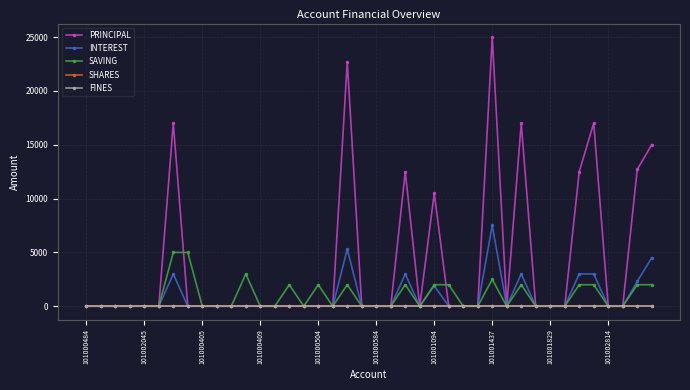

Reading left to right, list all the values displayed in this chart.

PRINCIPAL: 0	0	0	0	0	0	17000	0	0	0	0	0	0	0	0	0	0	0	22700	0	0	0	12500	0	10500	0	0	0	25000	0	17000	0	0	0	12500	17000	0	0	12700	15000
INTEREST: 0	0	0	0	0	0	3000	0	0	0	0	0	0	0	0	0	0	0	5300	0	0	0	3000	0	1900	0	0	0	7500	0	3000	0	0	0	3000	3000	0	0	2300	4500
SAVING: 0	0	0	0	0	0	5000	5000	0	0	0	3000	0	0	2000	0	2000	0	2000	0	0	0	2000	0	2000	2000	0	0	2500	0	2000	0	0	0	2000	2000	0	0	2000	2000
SHARES: 0	0	0	0	0	0	0	0	0	0	0	0	0	0	0	0	0	0	0	0	0	0	0	0	0	0	0	0	0	0	0	0	0	0	0	0	0	0	0	0
FINES: 0	0	0	0	0	0	0	0	0	0	0	0	0	0	0	0	0	0	0	0	0	0	0	0	0	0	0	0	0	0	0	0	0	0	0	0	0	0	0	0